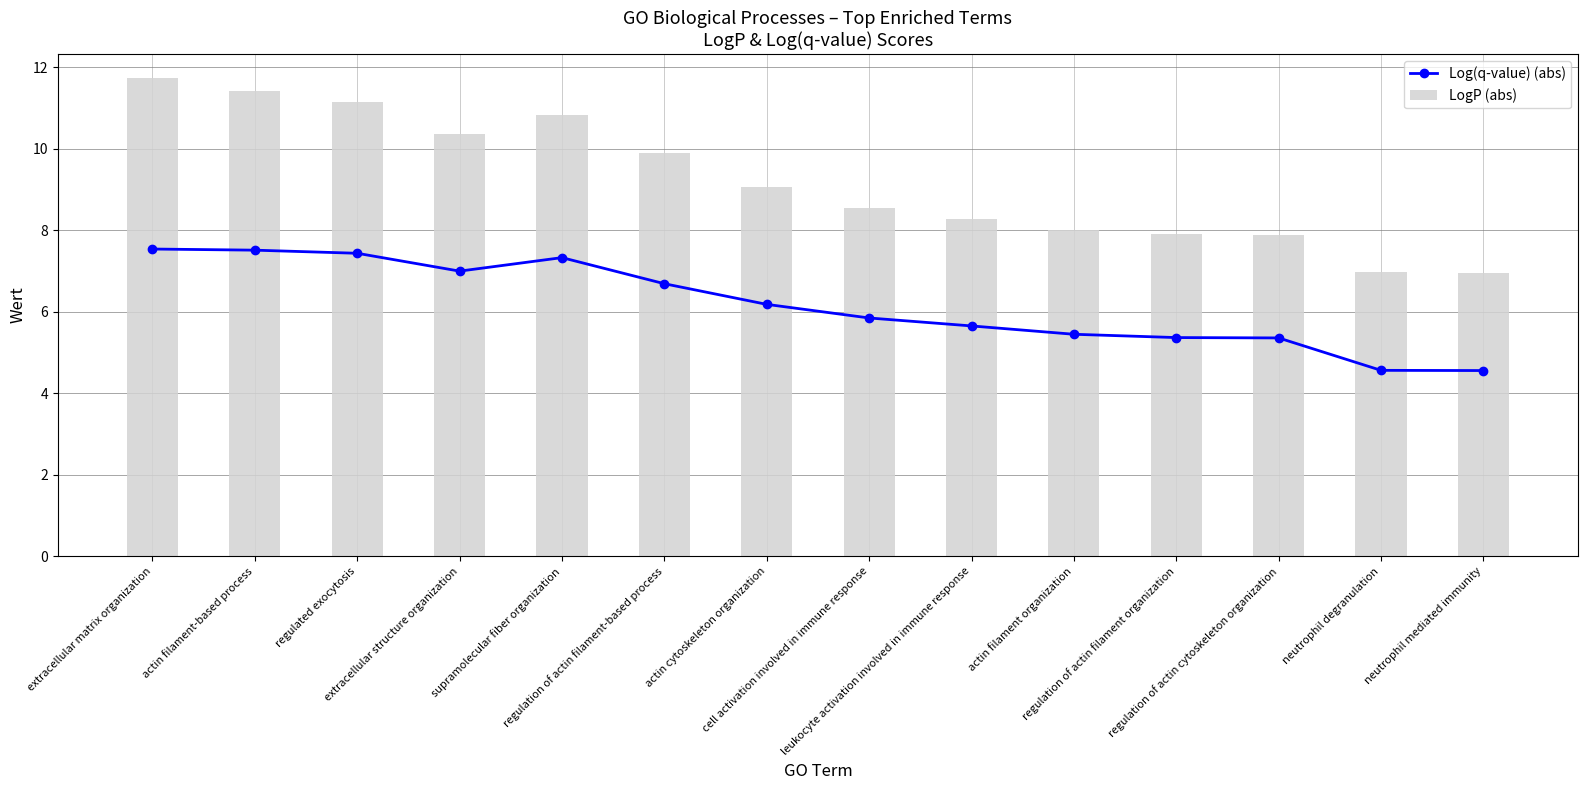

What is the value of the Log(q-value) (abs) bar at the 13th from the left?

4.6